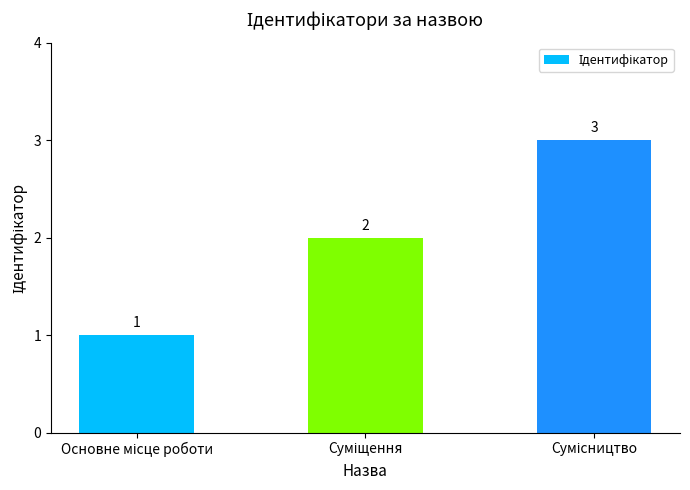

What is the value of the 2nd bar from the left?

2